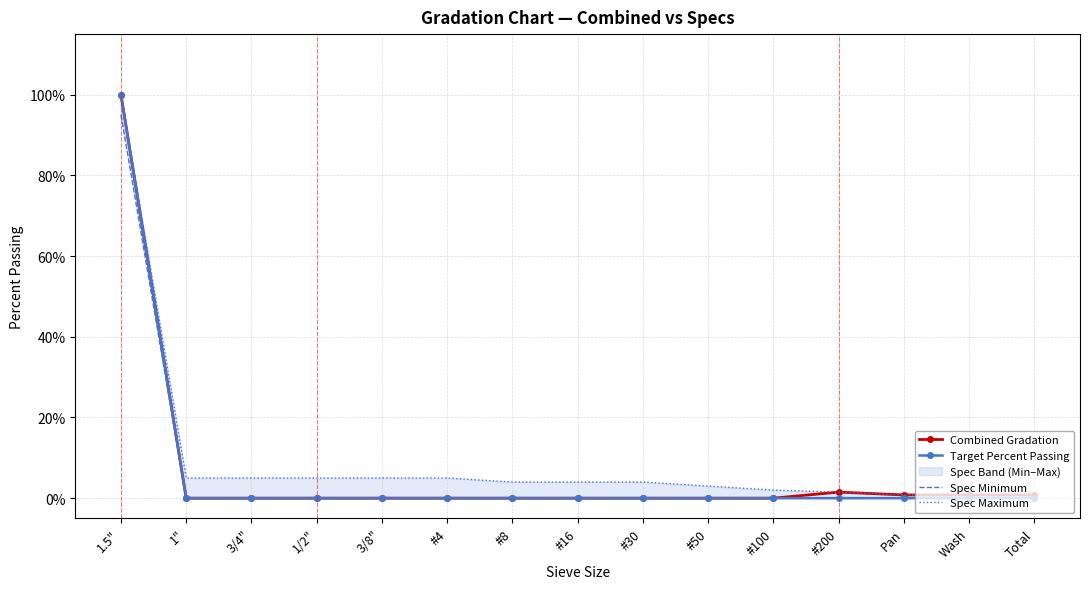

What is the sum of all Target Percent Passing values?

100.0